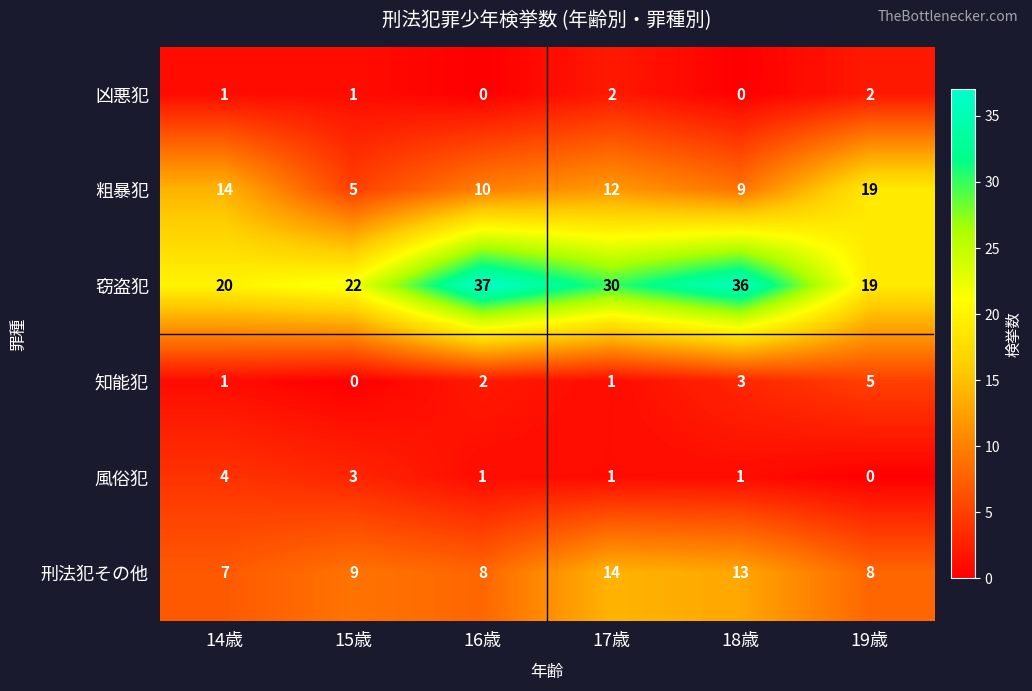

How many series are shown in this chart?

6